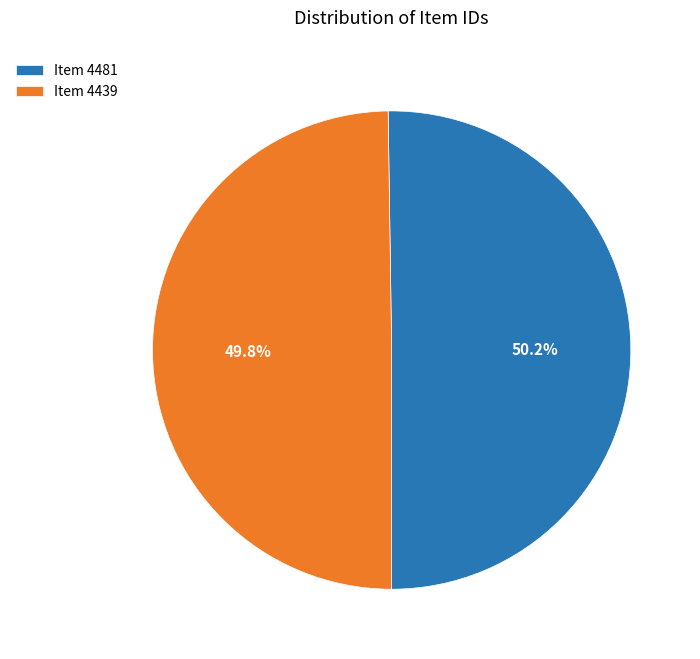

Is there a majority slice in this chart?

Yes